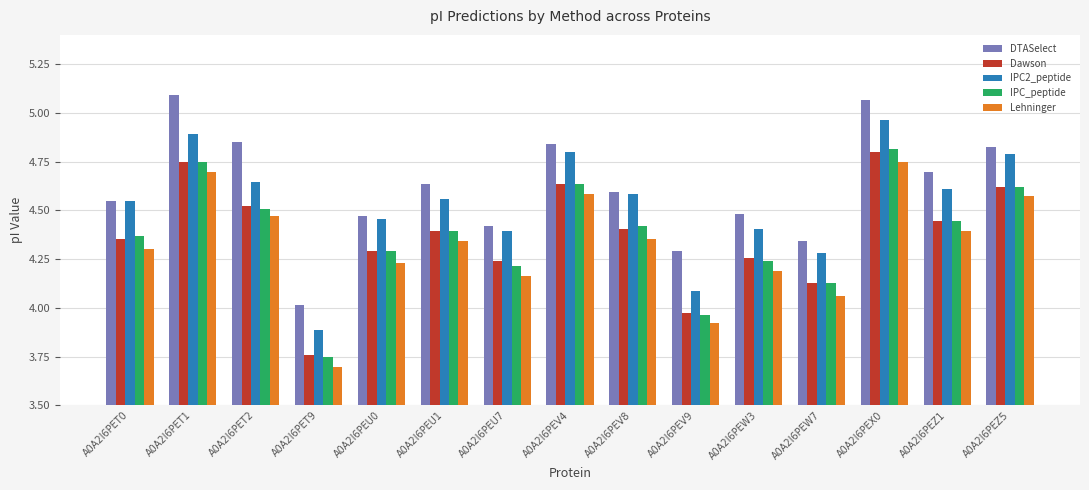

True or false: IPC_peptide has a value of 1.6 at A0A2I6PET0.

False